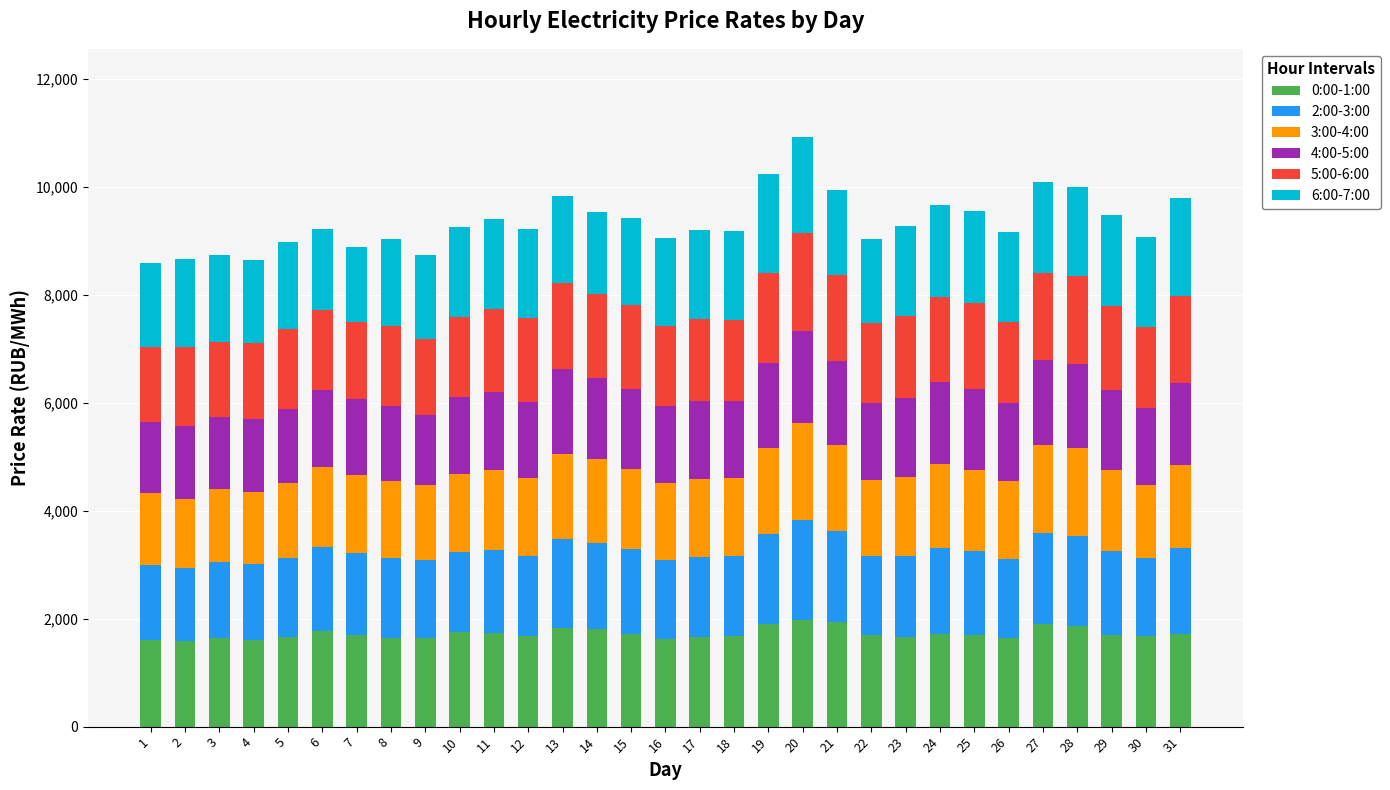

What is the maximum value for 0:00-1:00?

1983.3